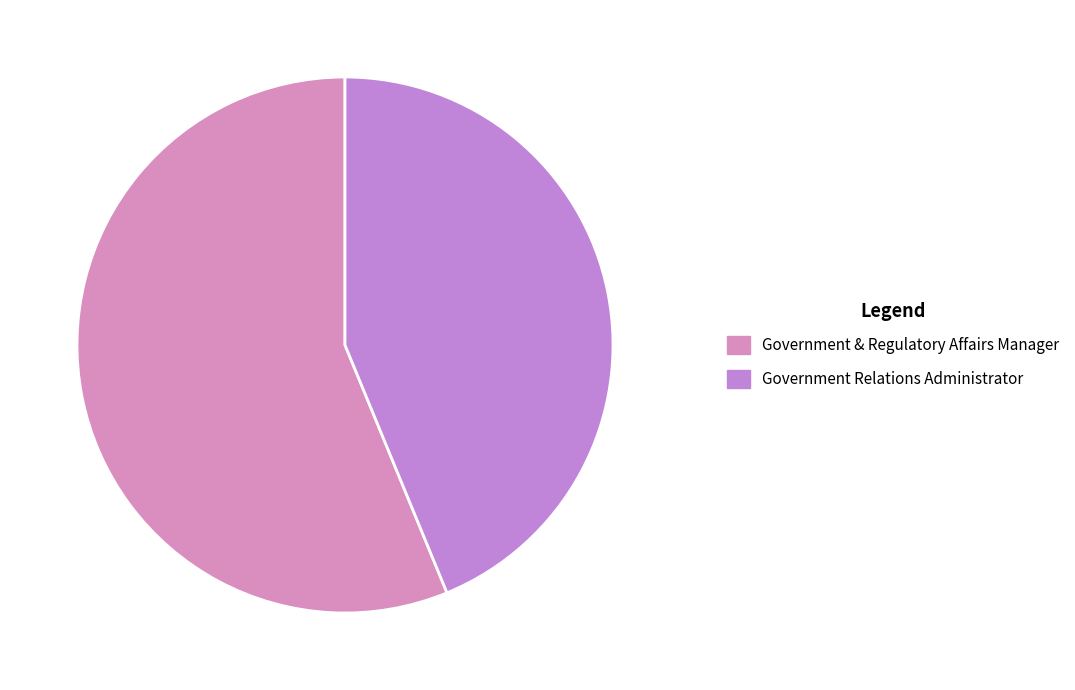

What is the total percentage of Government Relations Administrator and Government & Regulatory Affairs Manager?

100.0%